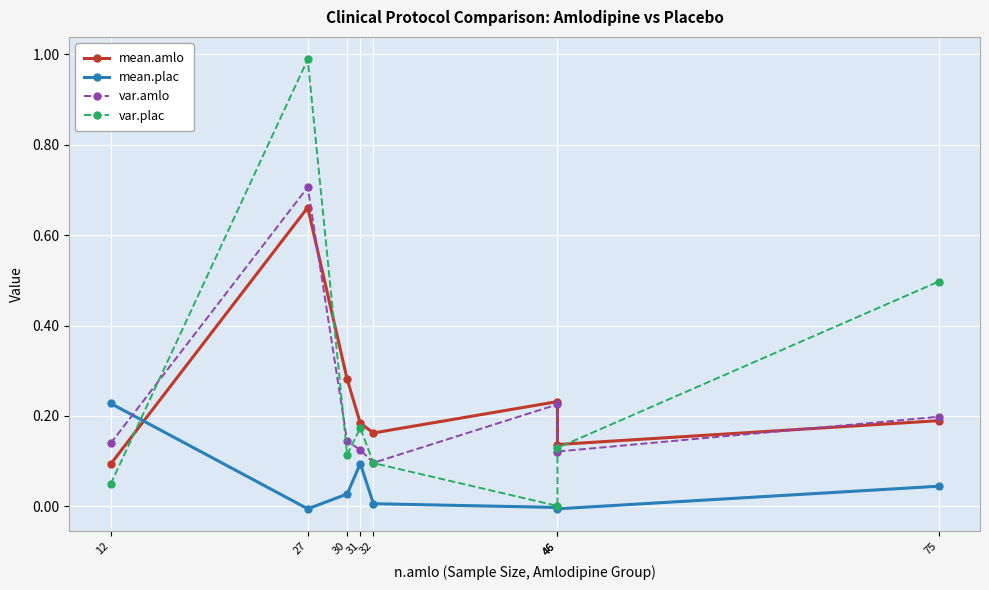

At which category is the sum across all series the highest?

27